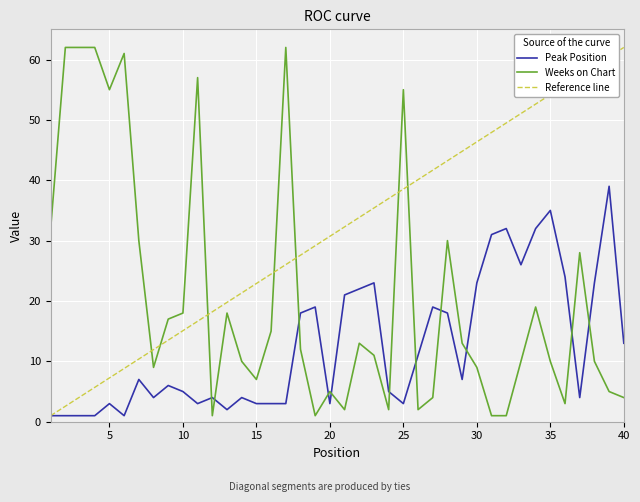

Reading left to right, transcribe all the data shown in this chart.

Peak Position: 1=1	2=1	3=1	4=1	5=3	6=1	7=7	8=4	9=6	10=5	11=3	12=4	13=2	14=4	15=3	16=3	17=3	18=18	19=19	20=3	21=21	22=22	23=23	24=5	25=3	26=11	27=19	28=18	29=7	30=23	31=31	32=32	33=26	34=32	35=35	36=24	37=4	38=23	39=39	40=13
Weeks on Chart: 1=32	2=62	3=62	4=62	5=55	6=61	7=30	8=9	9=17	10=18	11=57	12=1	13=18	14=10	15=7	16=15	17=62	18=12	19=1	20=5	21=2	22=13	23=11	24=2	25=55	26=2	27=4	28=30	29=13	30=9	31=1	32=1	33=10	34=19	35=10	36=3	37=28	38=10	39=5	40=4